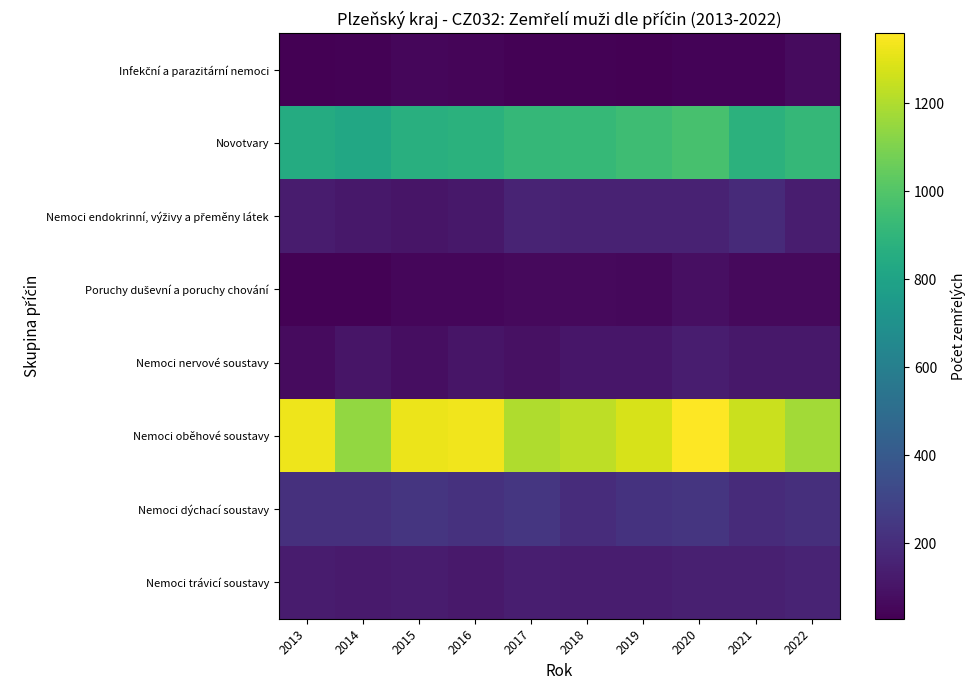

At which category is the sum across all series the highest?

2020